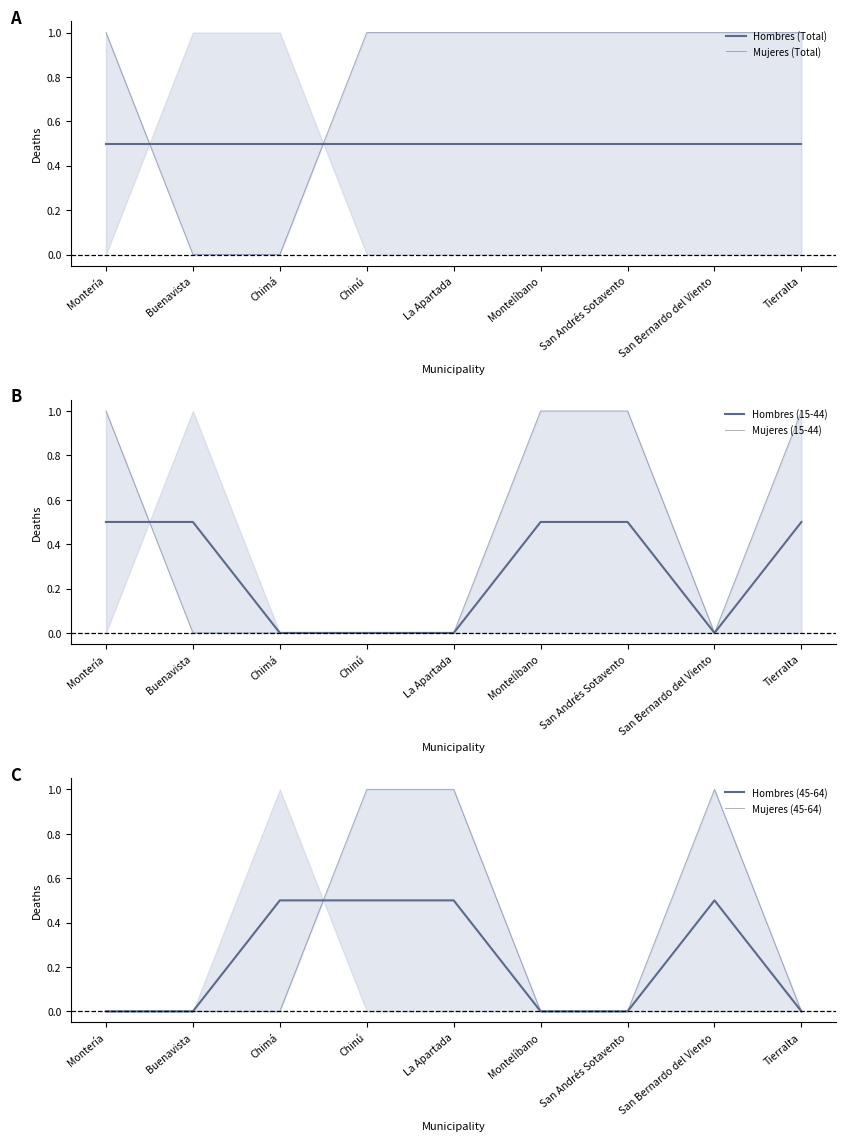

Is this an area chart (filled region under the line)?

No